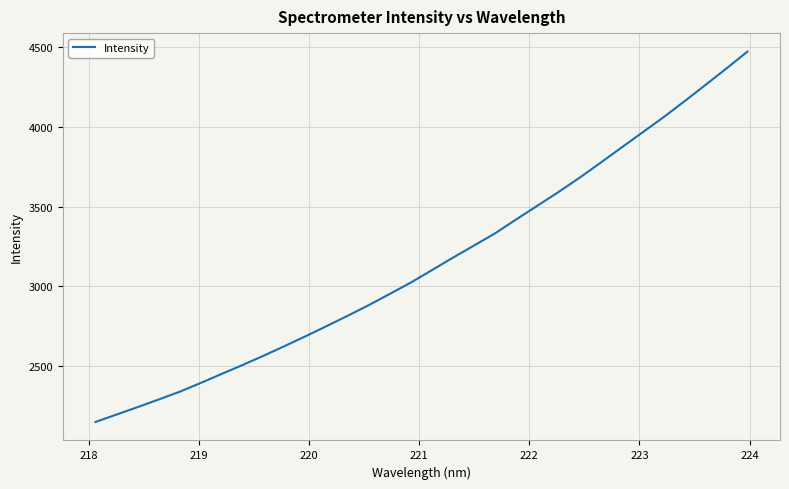

What is the maximum value shown in the chart?

4469.2